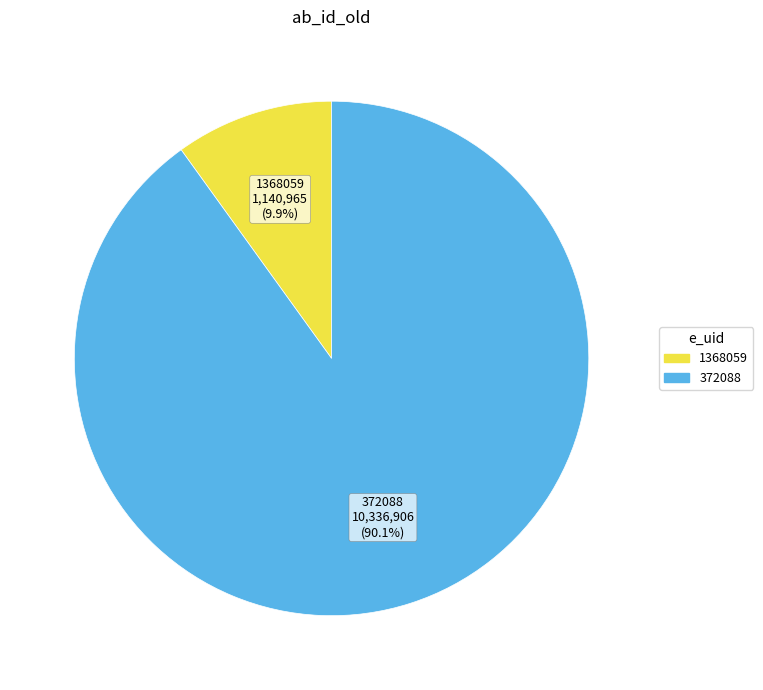

To the nearest percent, what portion does 1368059 represent?

10%